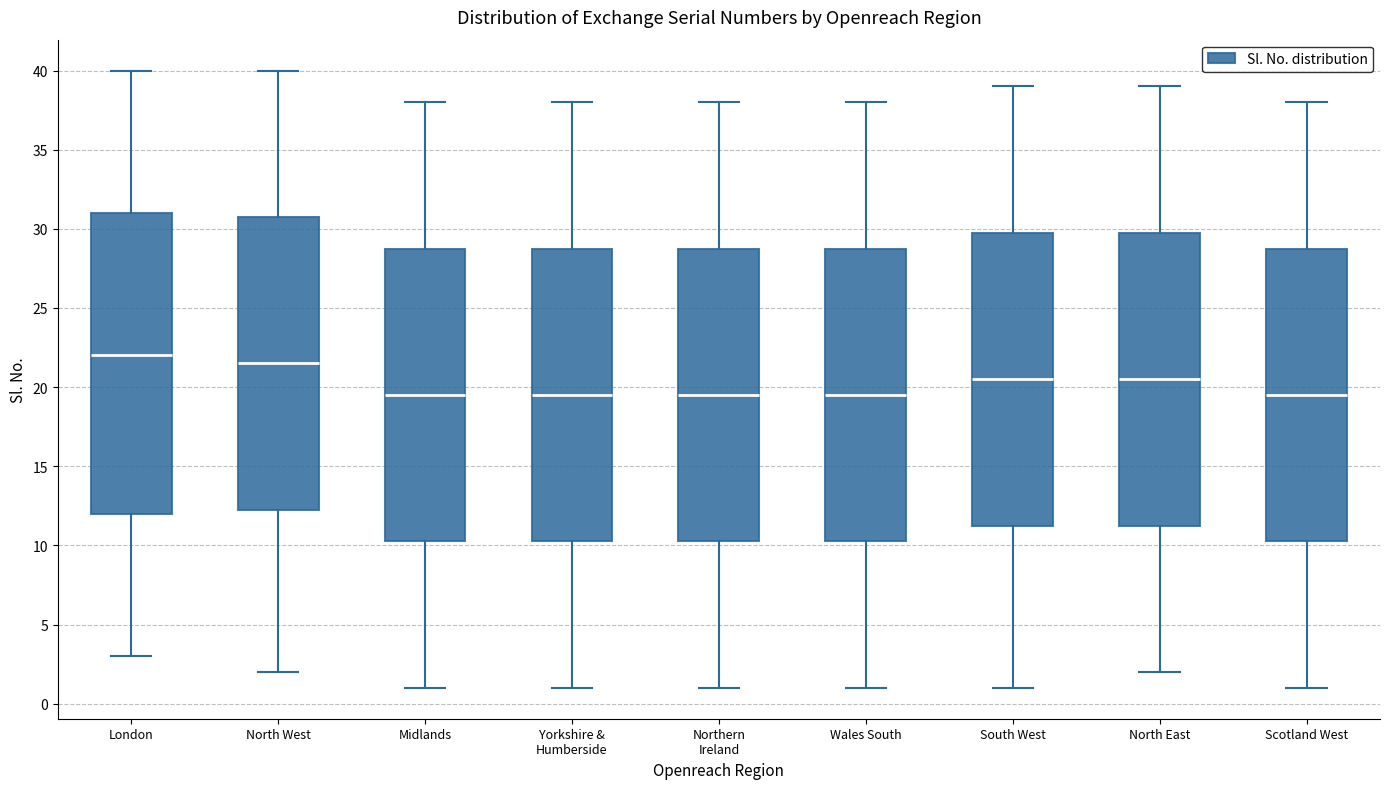

Which box is the tallest, from its lower edge to its upper edge?

London